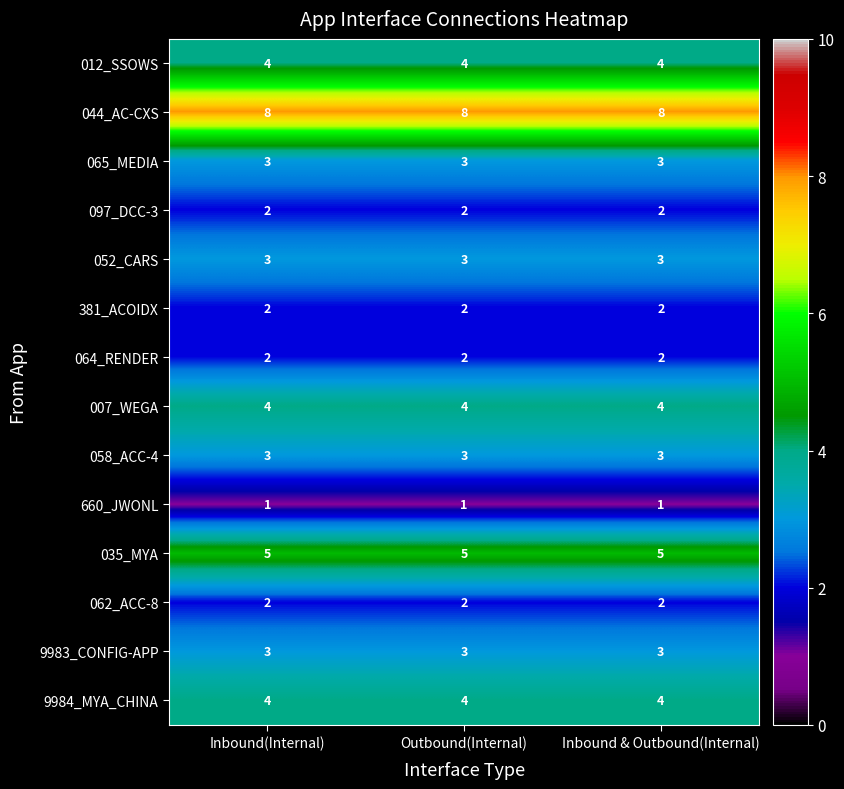

Which series has the largest total across all categories?

044_AC-CXS